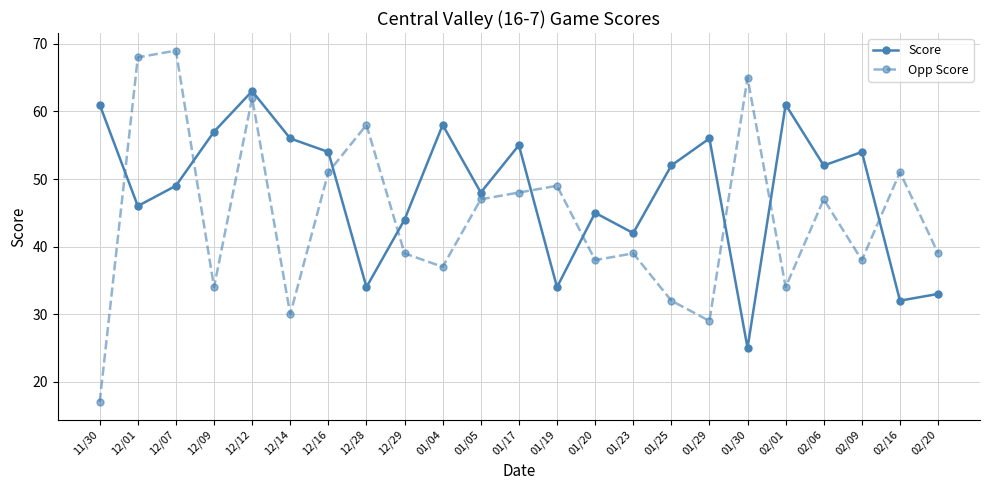

At which category does the chart reach its peak across all series?

12/07